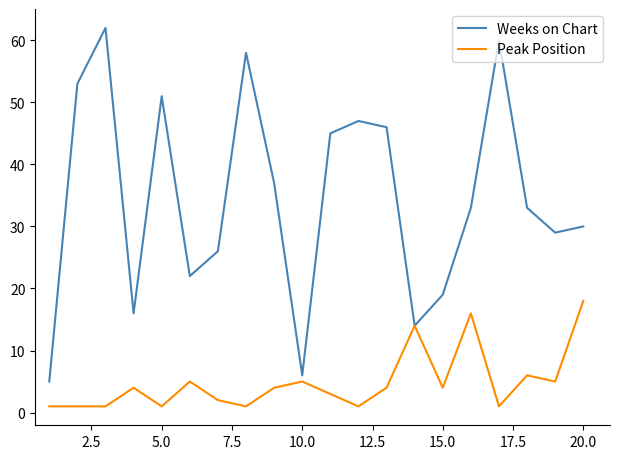

Which series has the largest range (max minus min)?

Weeks on Chart